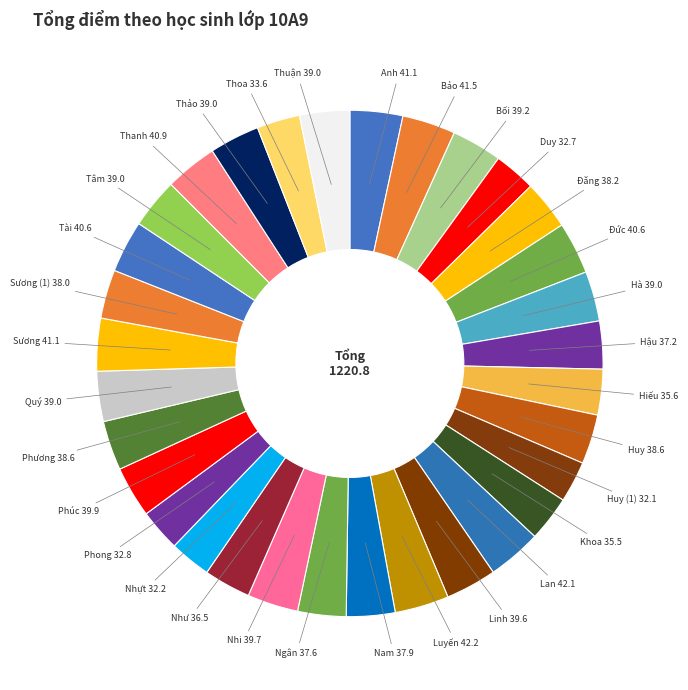

How many slices are in this pie chart?

32